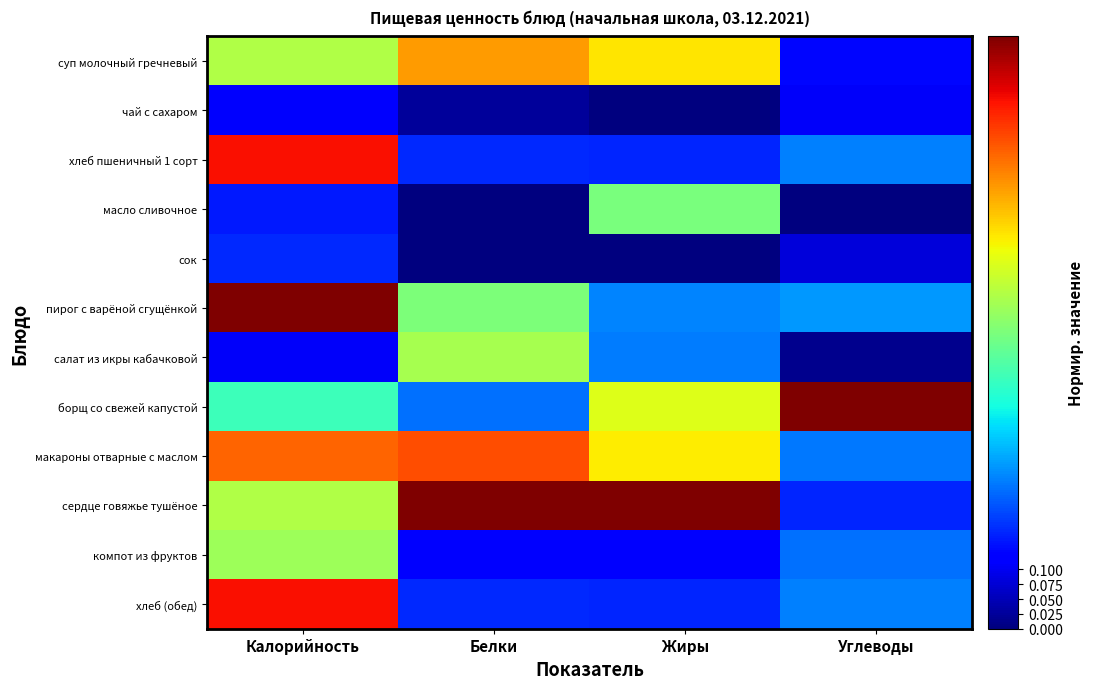

Reading left to right, list all the values displayed in this chart.

суп молочный гречневый: Калорийность=0.6	Белки=0.7	Жиры=0.7	Углеводы=0.1
чай с сахаром: Калорийность=0.1	Белки=0.0	Жиры=0.0	Углеводы=0.1
хлеб пшеничный 1 сорт: Калорийность=0.9	Белки=0.2	Жиры=0.2	Углеводы=0.3
масло сливочное: Калорийность=0.1	Белки=0.0	Жиры=0.5	Углеводы=0.0
сок: Калорийность=0.2	Белки=0.0	Жиры=0.0	Углеводы=0.1
пирог с варёной сгущёнкой: Калорийность=1.0	Белки=0.5	Жиры=0.3	Углеводы=0.3
салат из икры кабачковой: Калорийность=0.1	Белки=0.6	Жиры=0.2	Углеводы=0.0
борщ со свежей капустой: Калорийность=0.4	Белки=0.2	Жиры=0.6	Углеводы=1.0
макароны отварные с маслом: Калорийность=0.8	Белки=0.8	Жиры=0.7	Углеводы=0.2
сердце говяжье тушёное: Калорийность=0.6	Белки=1.0	Жиры=1.0	Углеводы=0.2
компот из фруктов: Калорийность=0.5	Белки=0.1	Жиры=0.1	Углеводы=0.2
хлеб (обед): Калорийность=0.9	Белки=0.2	Жиры=0.2	Углеводы=0.3